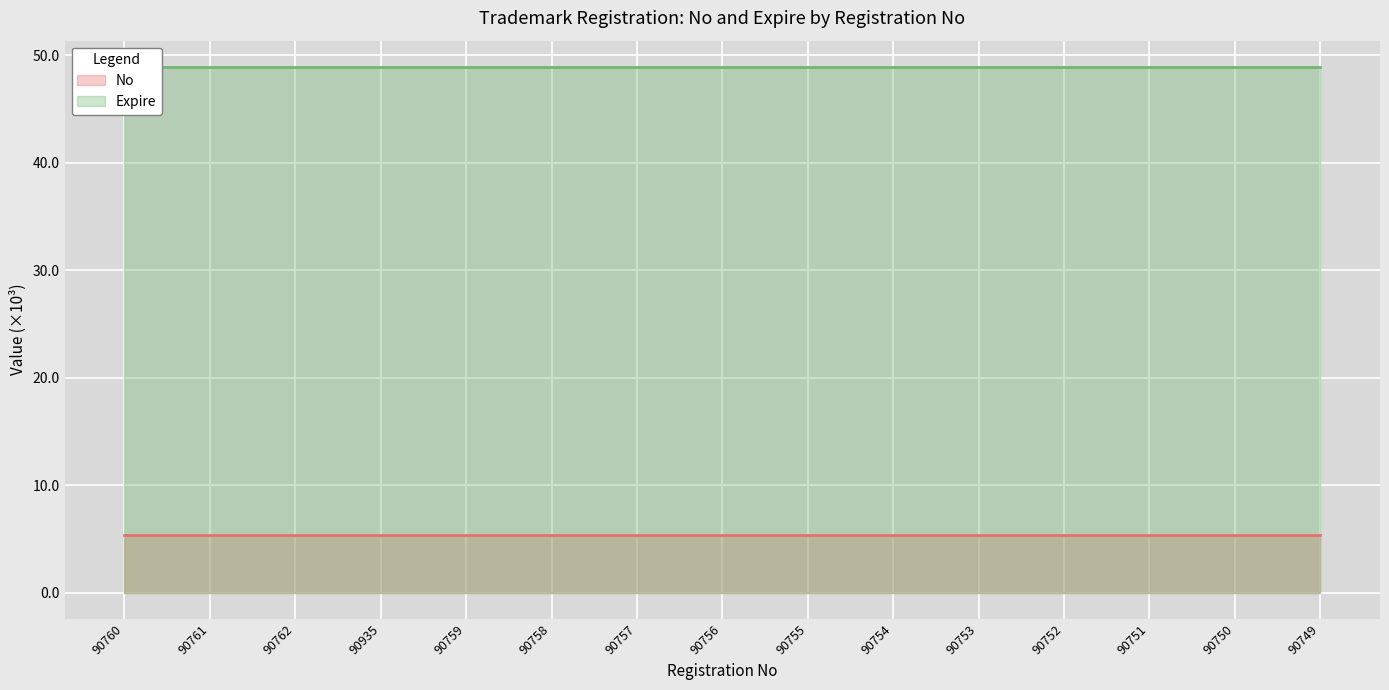

List the series in order of their overall mean, lowest first.

No, Expire